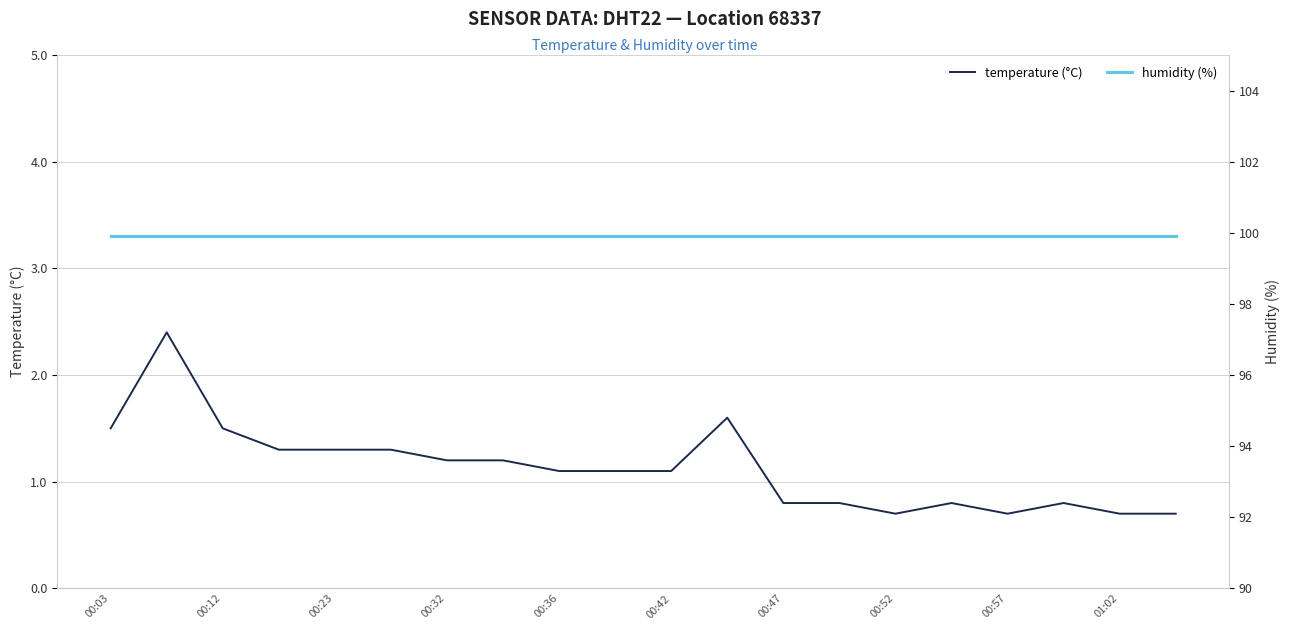

Which series has the widest spread of values?

temperature (°C)